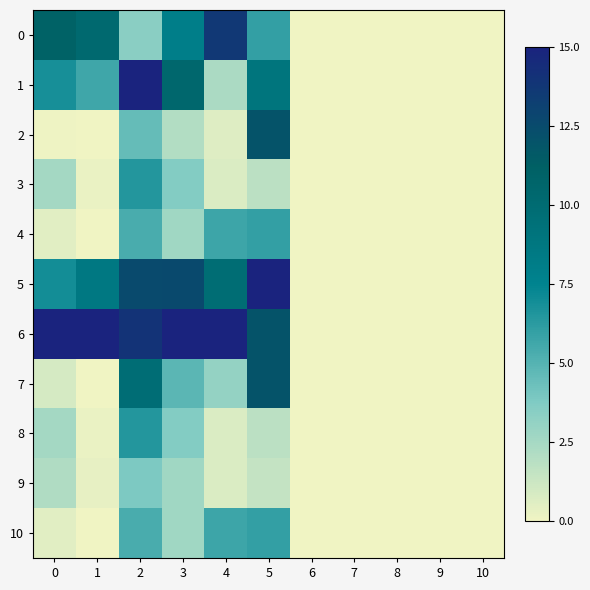

At which category is the sum across all series the highest?

2